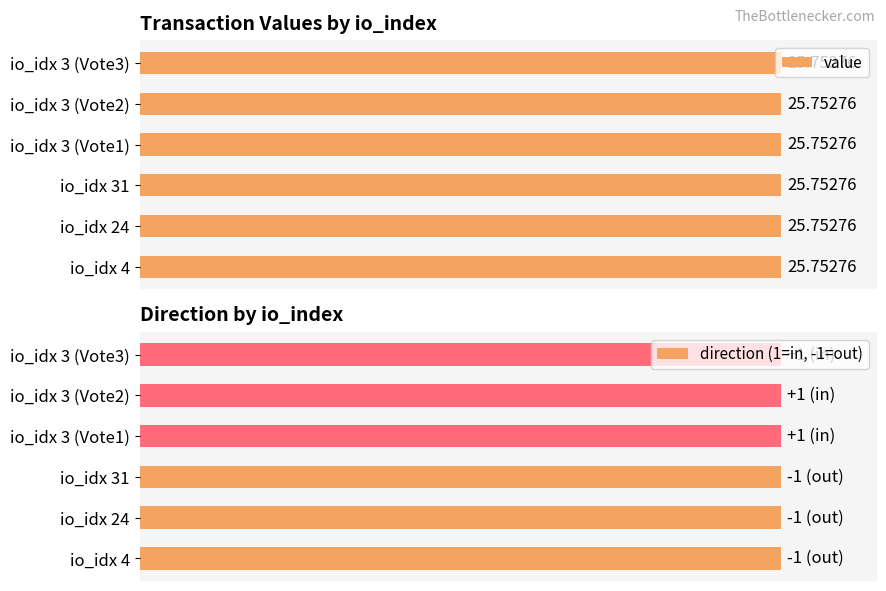

Reading left to right, transcribe all the data shown in this chart.

value: 4=25.8	24=25.8	31=25.8	3=25.8	3=25.8	3=25.8
direction: 4=-1.0	24=-1.0	31=-1.0	3=1.0	3=1.0	3=1.0